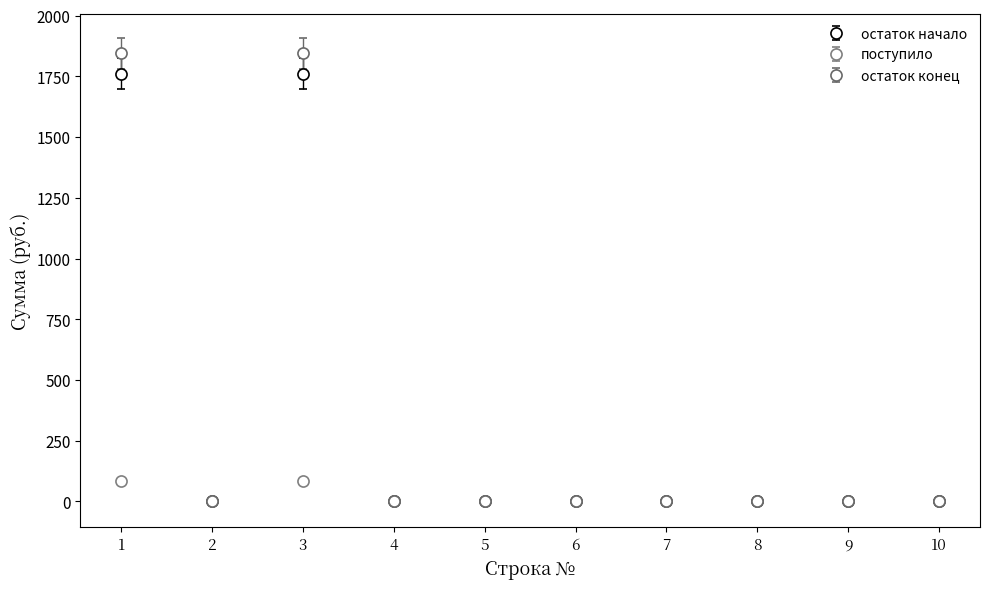

Which series has the largest range (max minus min)?

остаток конец